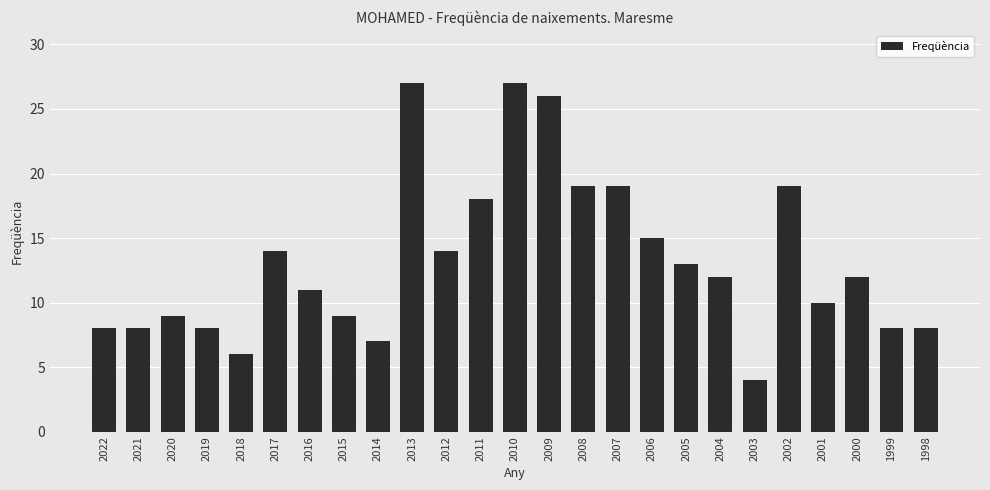

Is it true that the value at 2005 is 13?

True